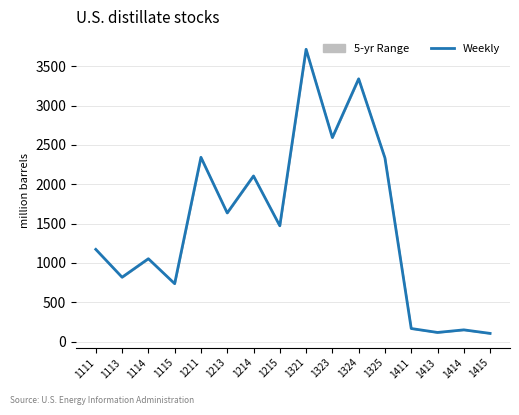

What is the smallest value displayed?

104